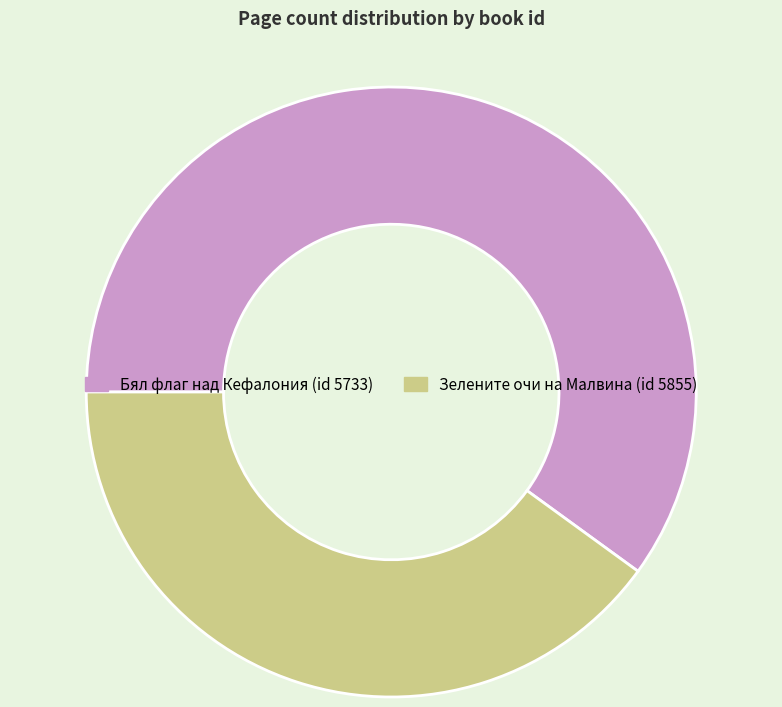

Is there any slice that represents more than half of the pie?

Yes